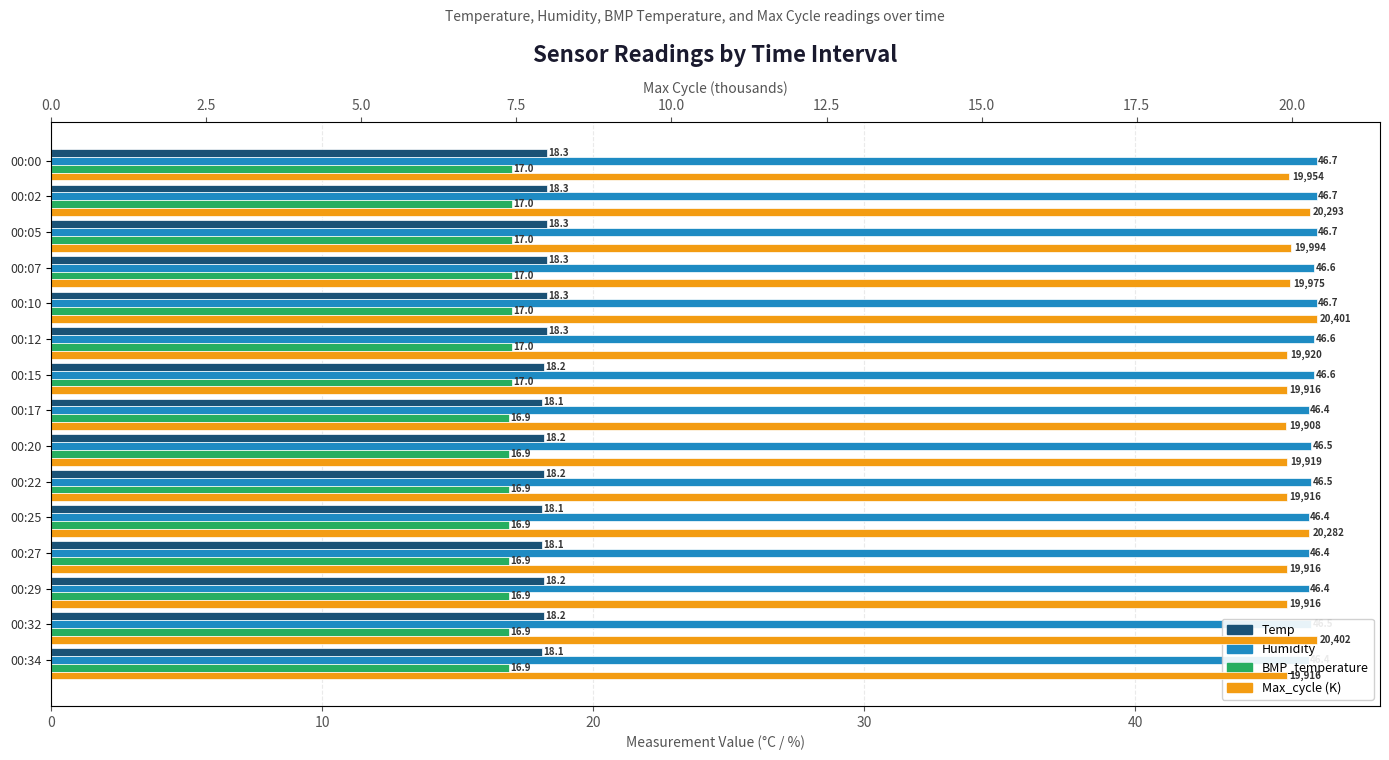

Reading left to right, what are all the values shown in this chart?

Temp: 18.3	18.3	18.3	18.3	18.3	18.3	18.2	18.1	18.2	18.2	18.1	18.1	18.2	18.2	18.1
Humidity: 46.7	46.7	46.7	46.6	46.7	46.6	46.6	46.4	46.5	46.5	46.4	46.4	46.4	46.5	46.4
BMP_temperature: 17.0	17.0	17.0	17.0	17.0	17.0	17.0	16.9	16.9	16.9	16.9	16.9	16.9	16.9	16.9
Max_cycle (K): 20.0	20.3	20.0	20.0	20.4	19.9	19.9	19.9	19.9	19.9	20.3	19.9	19.9	20.4	19.9